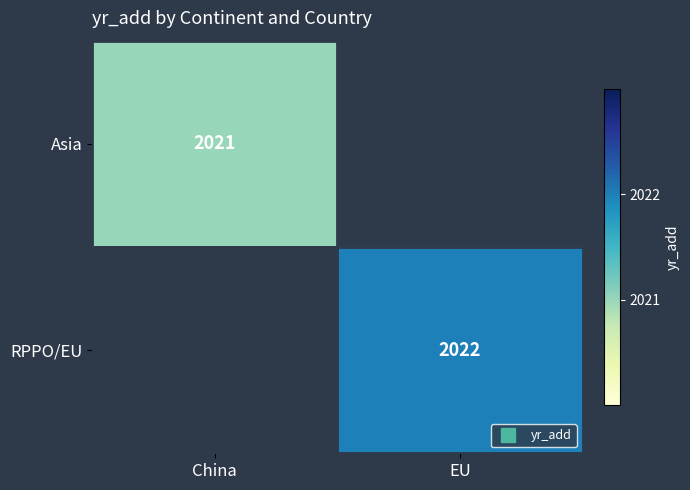

At how many categories does at least one series exceed 2021?

1